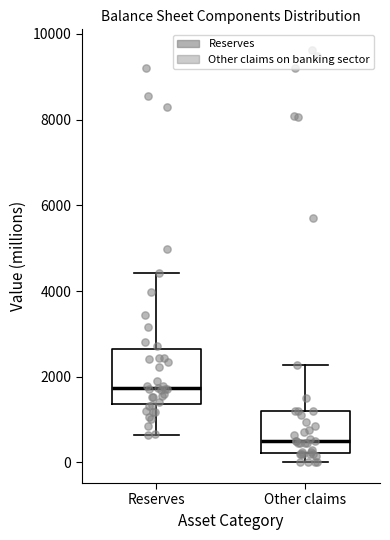

Which box is the tallest, from its lower edge to its upper edge?

Reserves